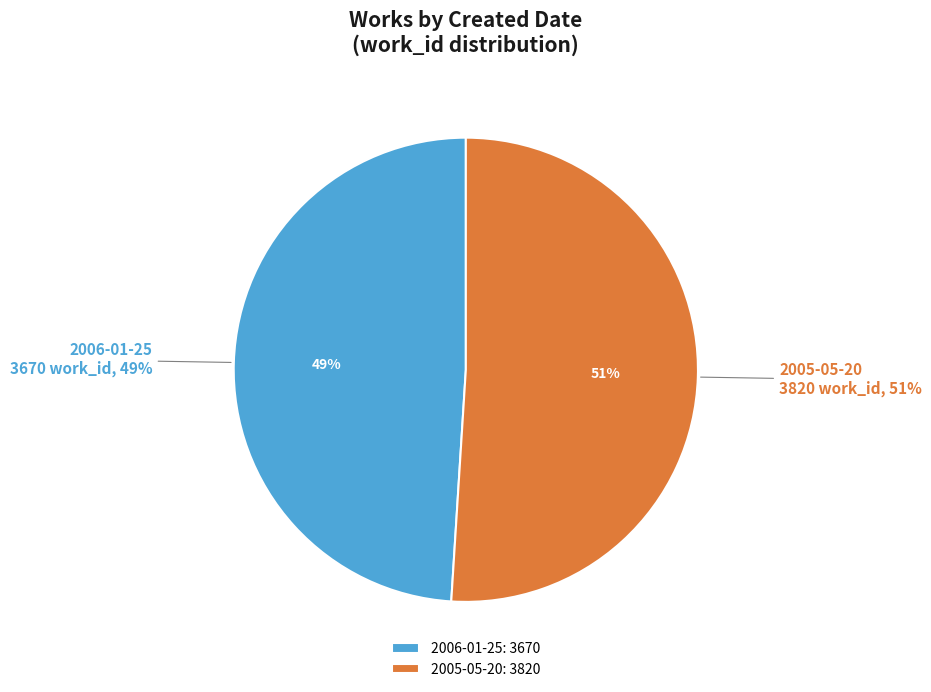

How many slices are in this pie chart?

2